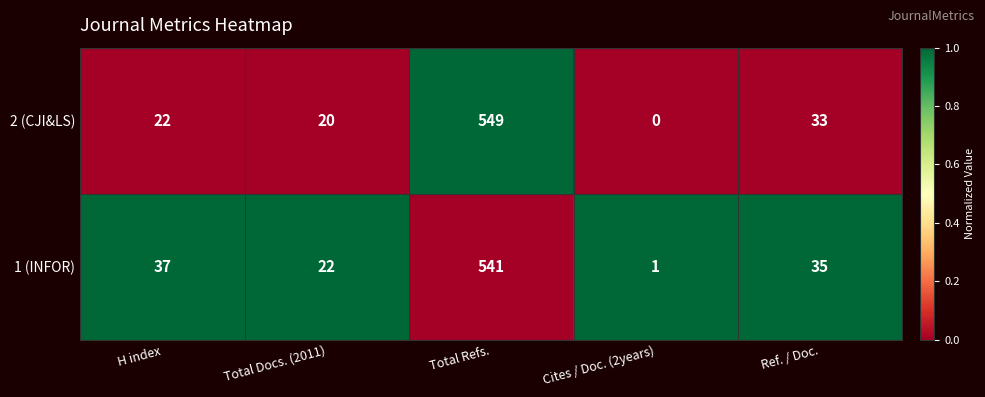

The 1 (INFOR) series shows 35 at Ref. / Doc.. True or false?

True